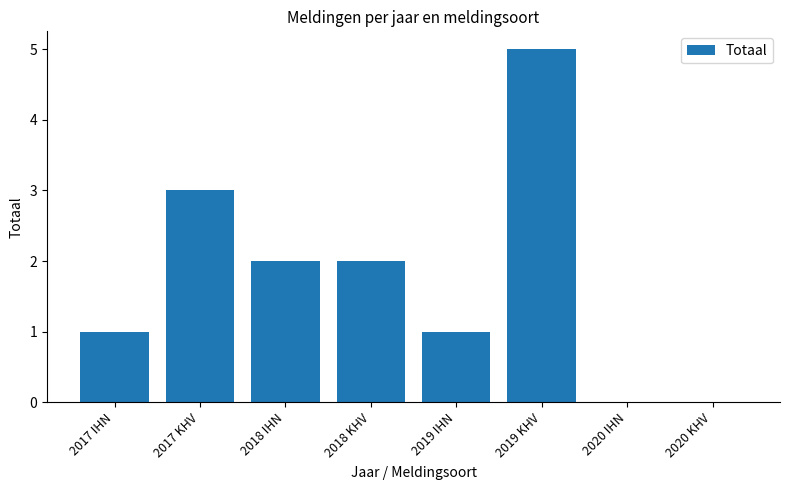

What value does the data have at 2018 KHV?

2